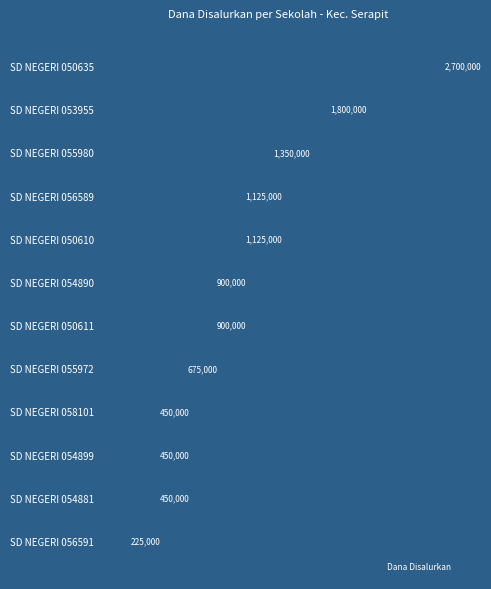

Are the bars horizontal?

Yes